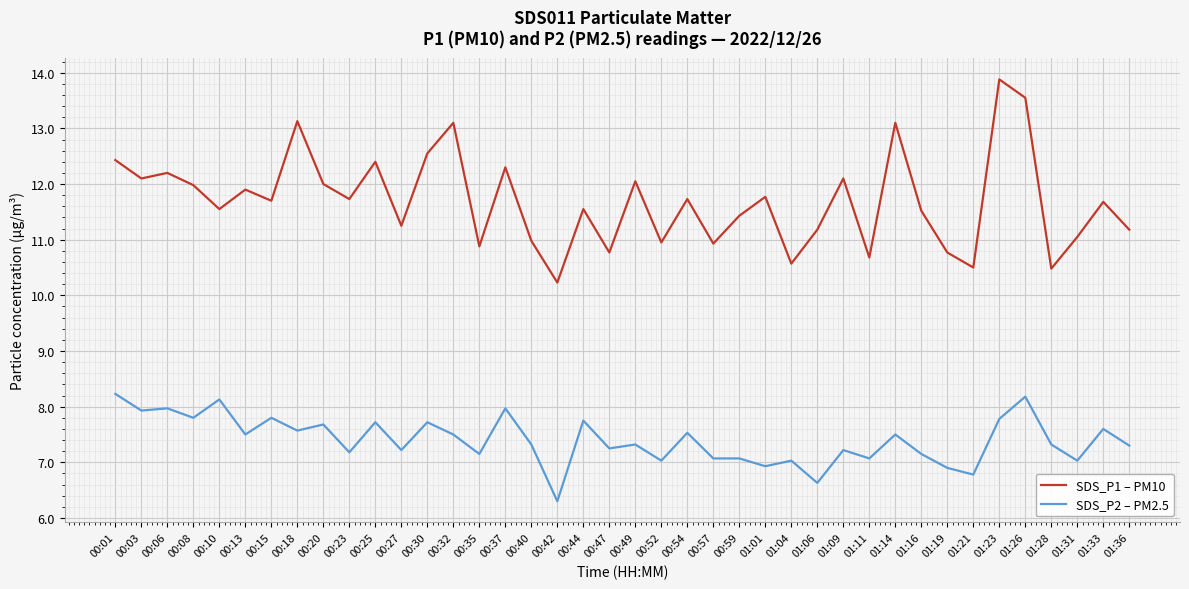

Where is the first local maximum for SDS_P1 – PM10?

00:06